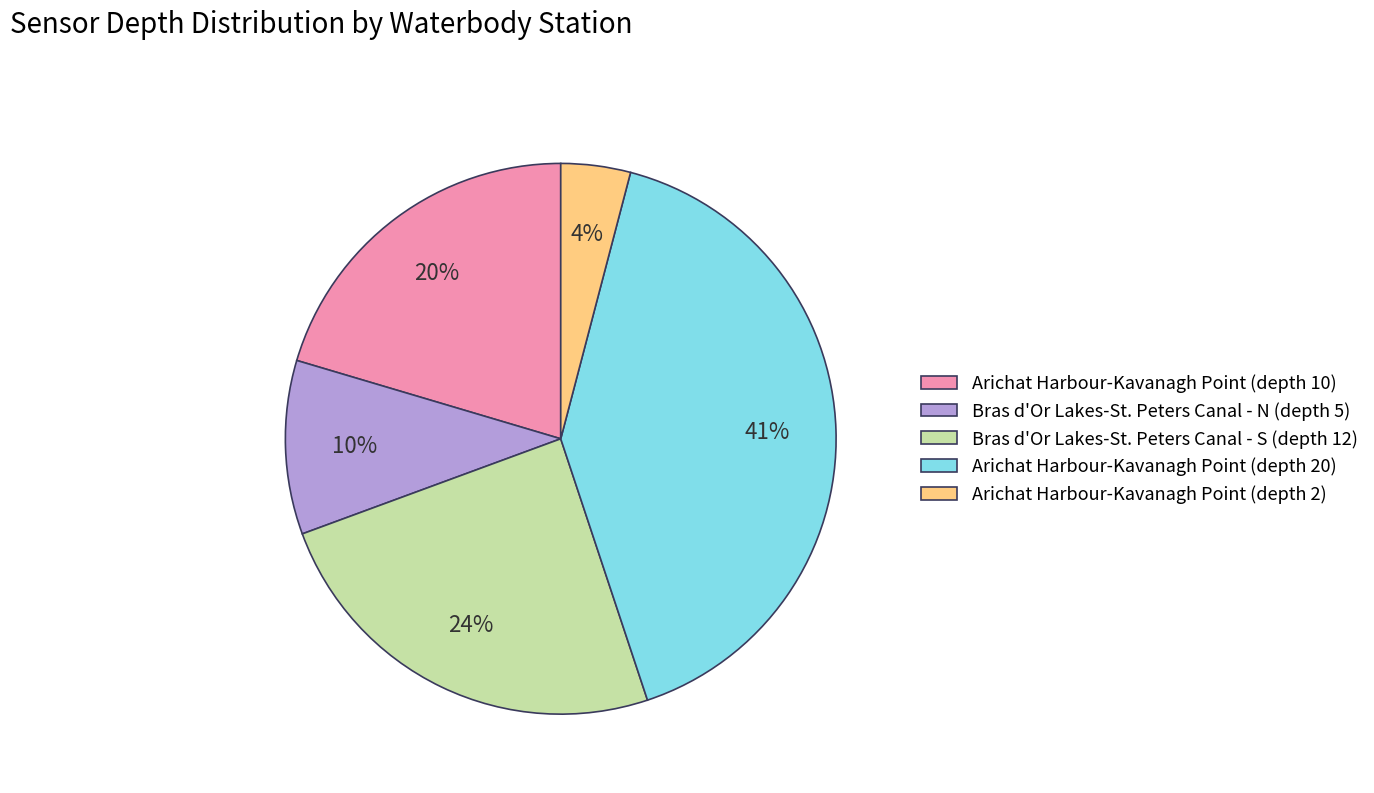

Do Arichat Harbour-Kavanagh Point (depth 2) and Bras d'Or Lakes-St. Peters Canal - N (depth 5) together represent more than half of the pie?

No